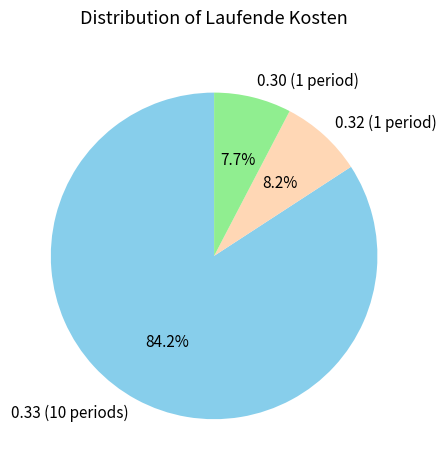

What percentage do 0.32 (1 period) and 0.33 (10 periods) together represent?

92.3%